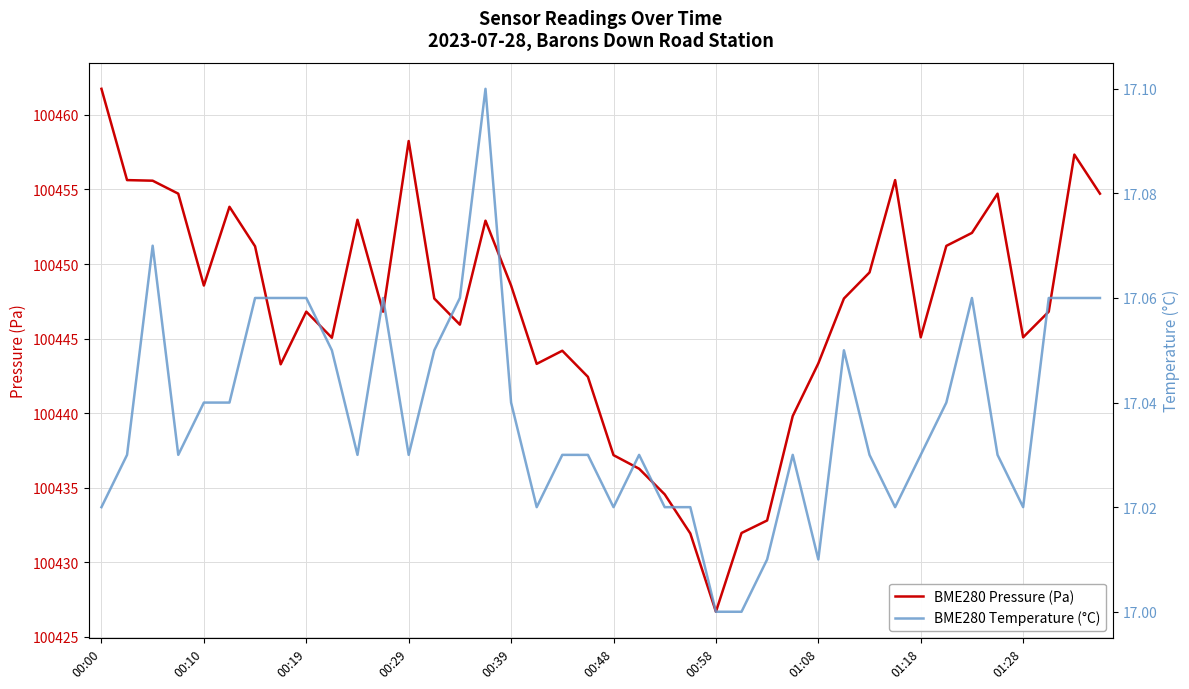

List the series in order of their overall mean, highest first.

BME280 Pressure (Pa), BME280 Temperature (°C)